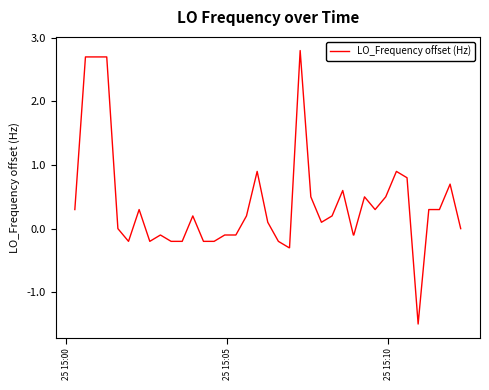

What is the minimum value shown in the chart?

-1.5